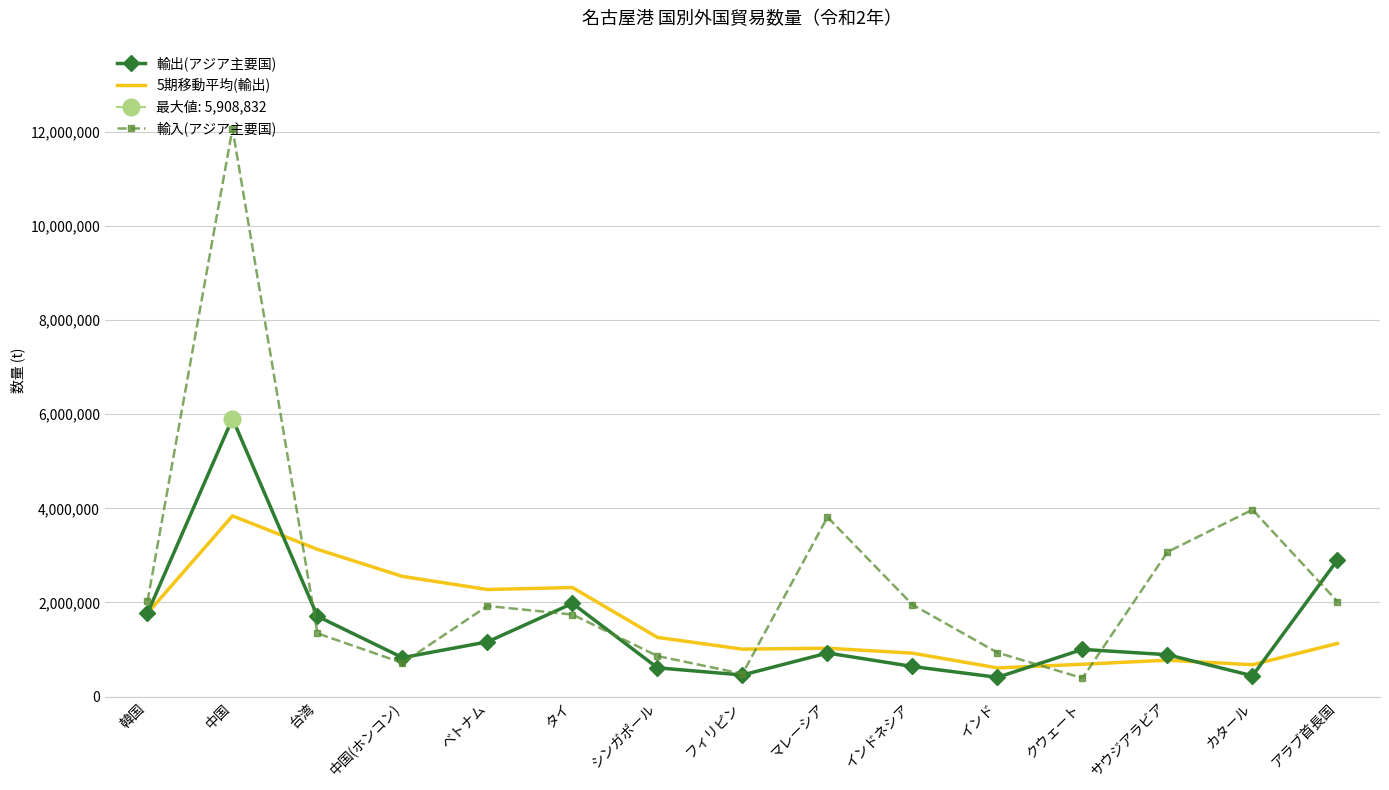

Between タイ and ベトナム, which is larger?

タイ